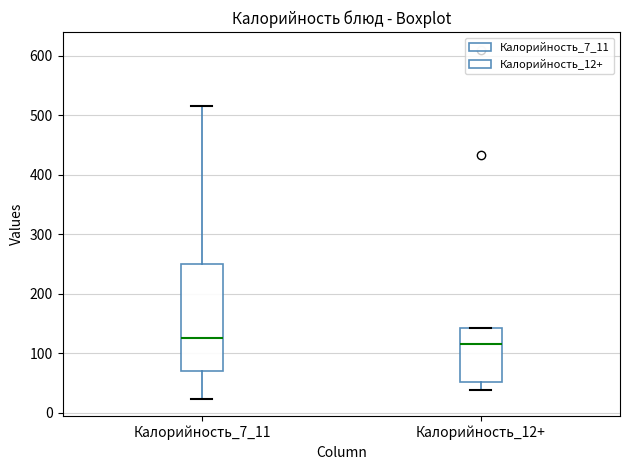

Where does the lower whisker of the box for Калорийность_12+ end on the y-axis? The values are not printed on the chart, so give them approximately, as read against the axis.

40